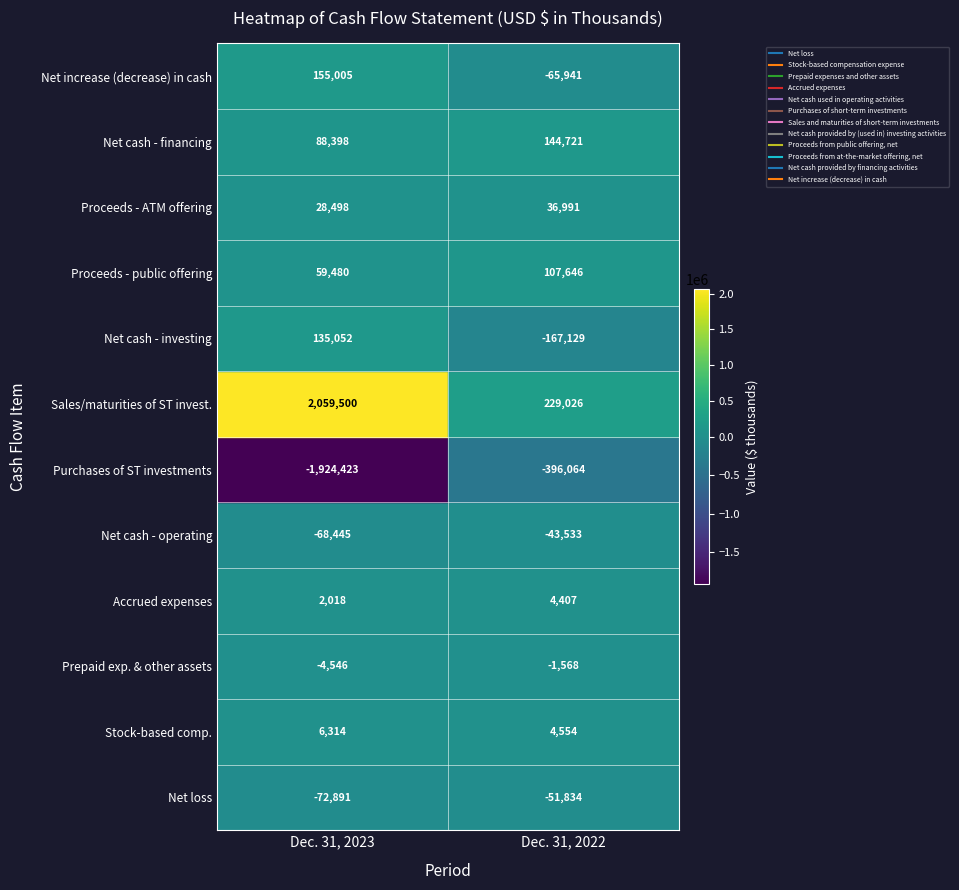

Reading left to right, what are all the values shown in this chart?

Net loss: Dec. 31, 2023=-72891	Dec. 31, 2022=-51834
Stock-based compensation expense: Dec. 31, 2023=6314	Dec. 31, 2022=4554
Prepaid expenses and other assets: Dec. 31, 2023=-4546	Dec. 31, 2022=-1568
Accrued expenses: Dec. 31, 2023=2018	Dec. 31, 2022=4407
Net cash used in operating activities: Dec. 31, 2023=-68445	Dec. 31, 2022=-43533
Purchases of short-term investments: Dec. 31, 2023=-1924423	Dec. 31, 2022=-396064
Sales and maturities of short-term investments: Dec. 31, 2023=2059500	Dec. 31, 2022=229026
Net cash provided by (used in) investing activities: Dec. 31, 2023=135052	Dec. 31, 2022=-167129
Proceeds from public offering, net: Dec. 31, 2023=59480	Dec. 31, 2022=107646
Proceeds from at-the-market offering, net: Dec. 31, 2023=28498	Dec. 31, 2022=36991
Net cash provided by financing activities: Dec. 31, 2023=88398	Dec. 31, 2022=144721
Net increase (decrease) in cash: Dec. 31, 2023=155005	Dec. 31, 2022=-65941